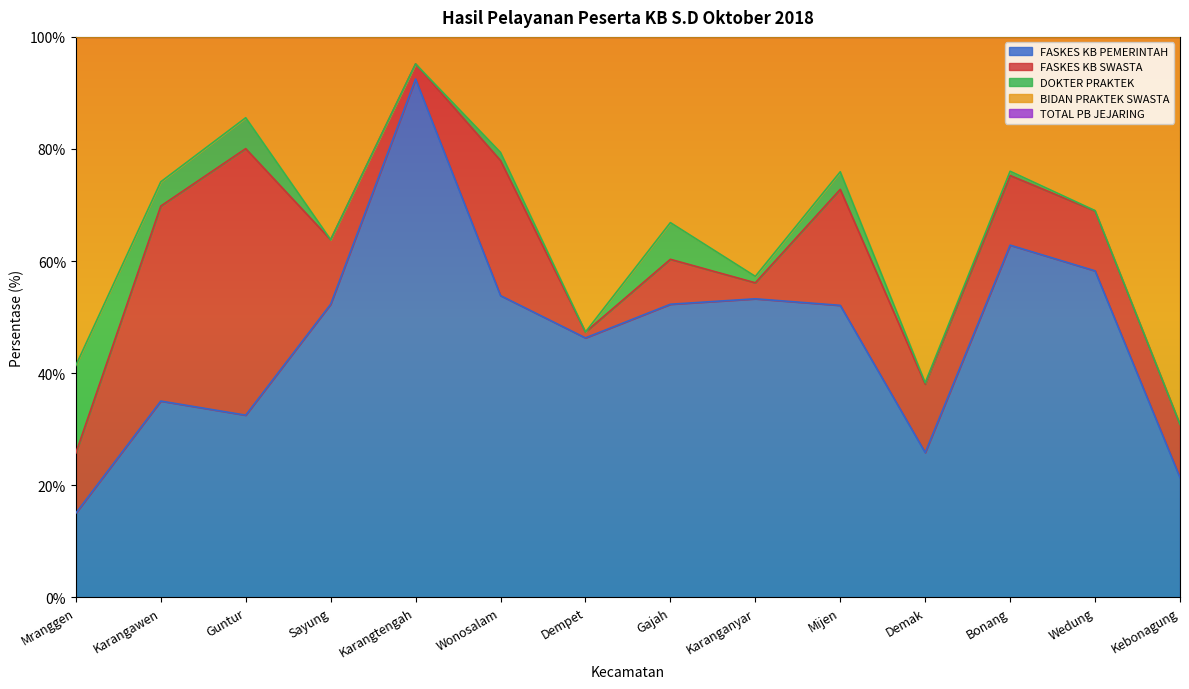

What is the label of the 9th point from the right?

Wonosalam